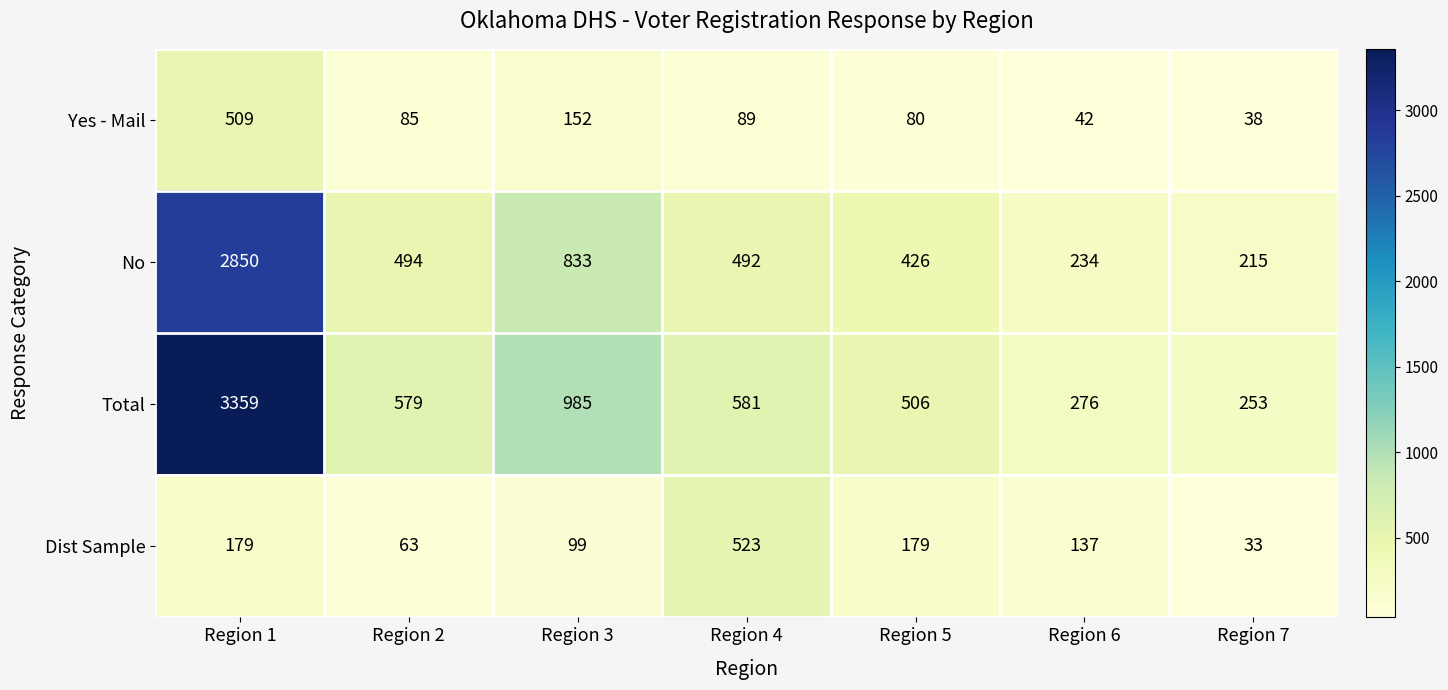

The Yes - Mail series shows 509 at Region 1. True or false?

True